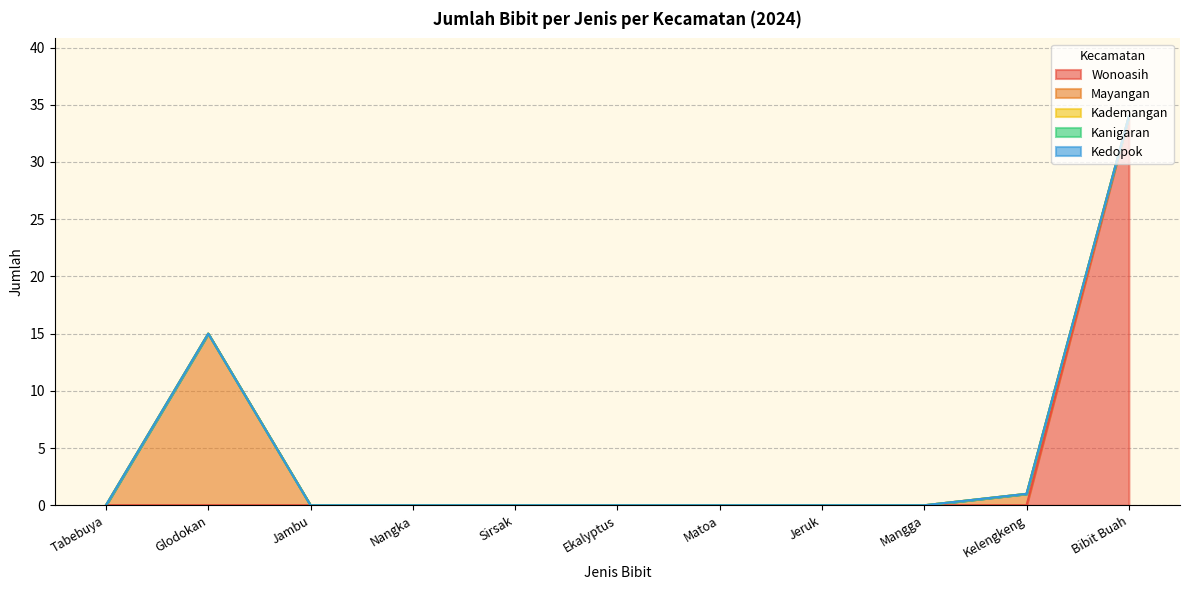

Which has a higher value, Sirsak or Mangga?

Sirsak